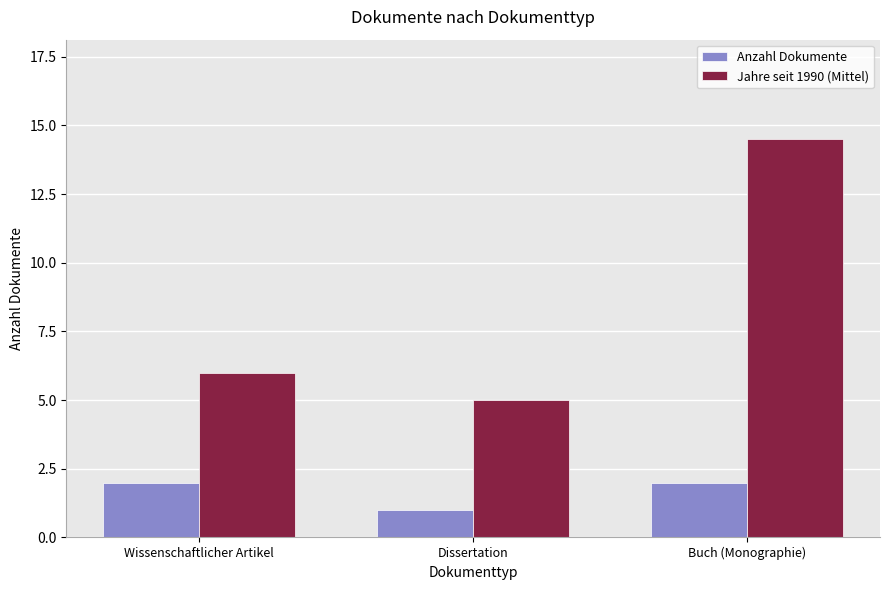

What is the difference between the second highest and minimum values in the Anzahl Dokumente series?

1.0